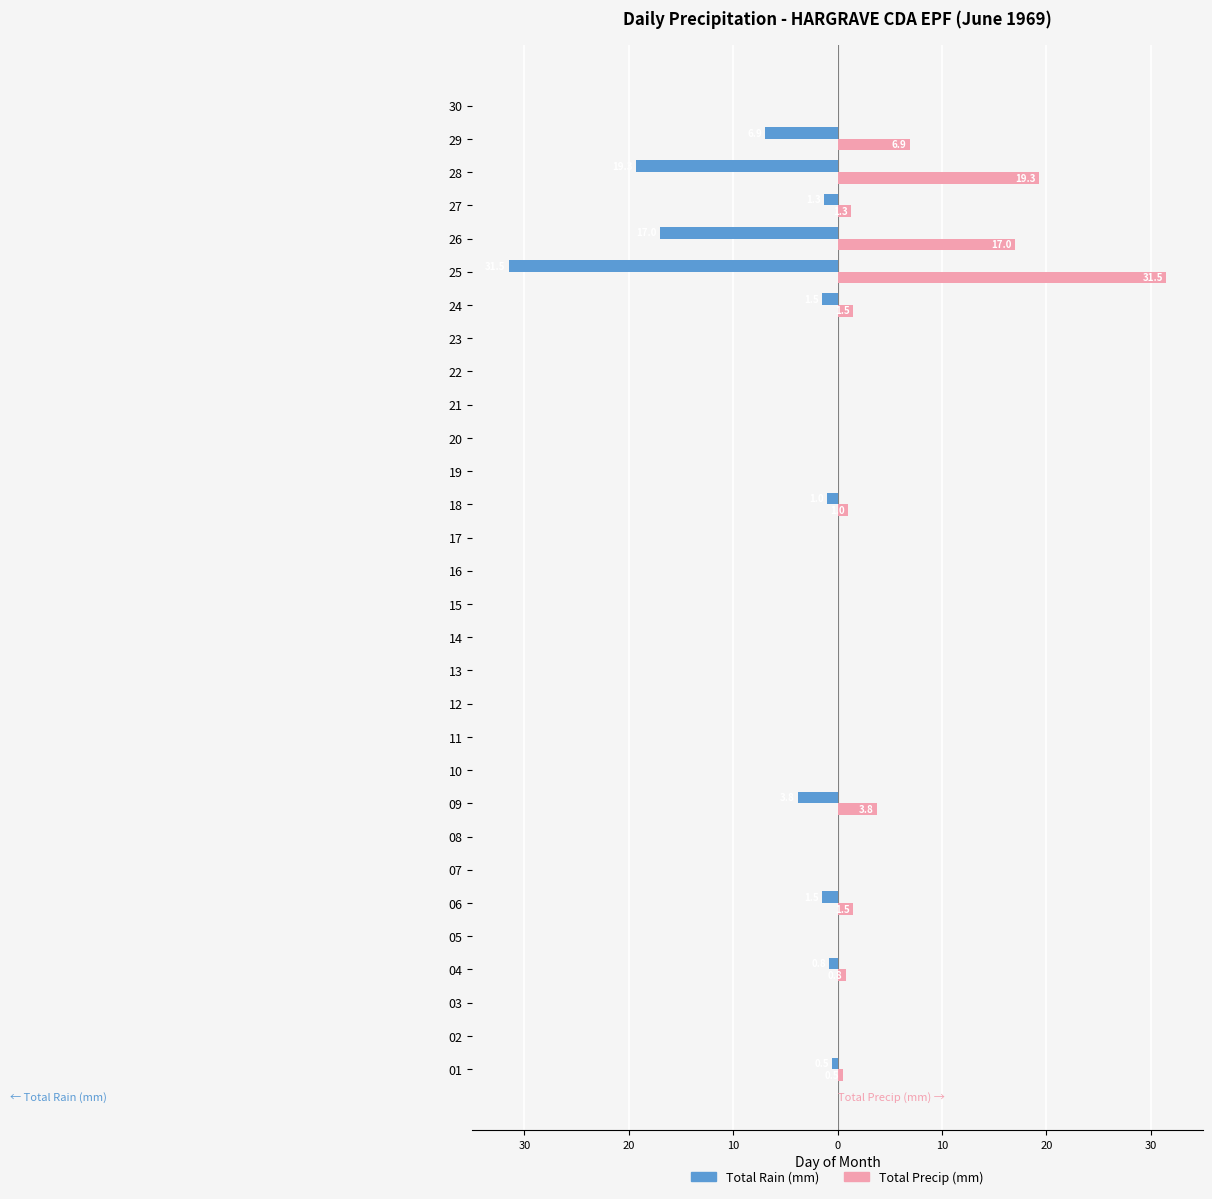

Reading right to left, transcribe all the data shown in this chart.

Total Rain (mm): 0.0	-6.9	-19.3	-1.3	-17.0	-31.5	-1.5	0.0	0.0	0.0	0.0	0.0	-1.0	0.0	0.0	0.0	0.0	0.0	0.0	0.0	0.0	-3.8	0.0	0.0	-1.5	0.0	-0.8	0.0	0.0	-0.5
Total Precip (mm): 0.0	6.9	19.3	1.3	17.0	31.5	1.5	0.0	0.0	0.0	0.0	0.0	1.0	0.0	0.0	0.0	0.0	0.0	0.0	0.0	0.0	3.8	0.0	0.0	1.5	0.0	0.8	0.0	0.0	0.5